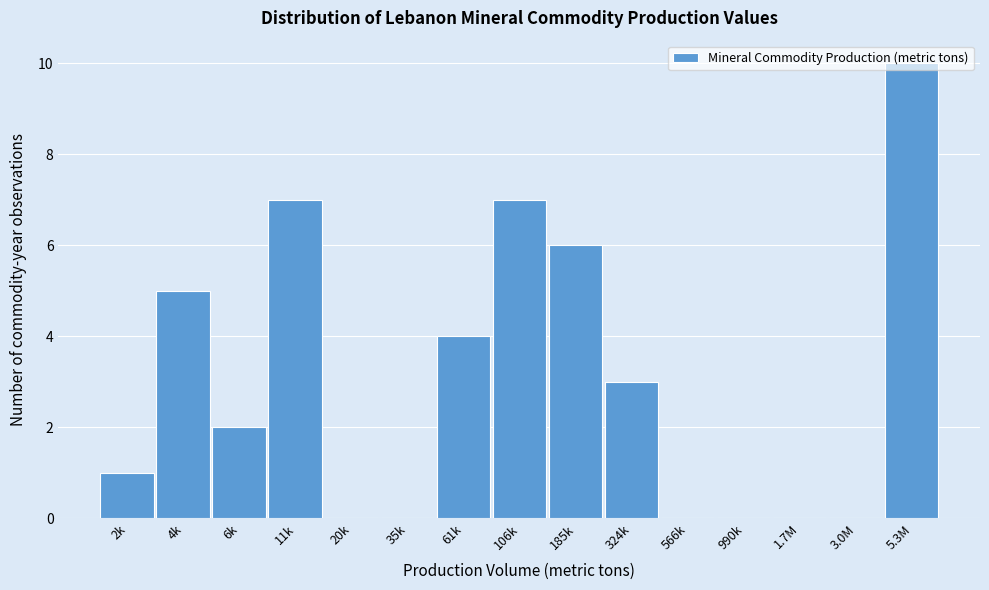

True or false: the data shows 0 at 35k.

True